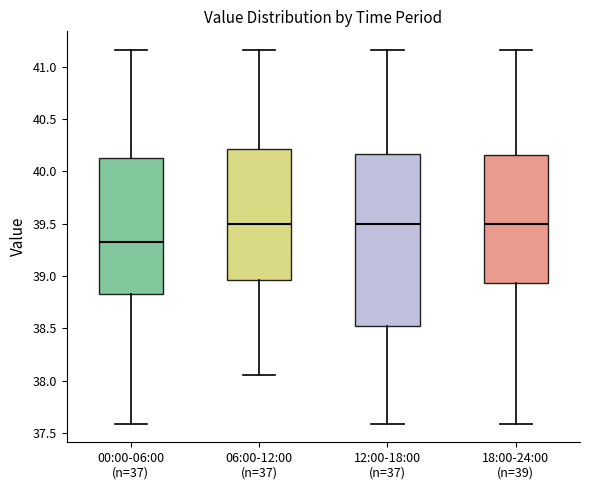

Which box is the tallest, from its lower edge to its upper edge?

12:00-18:00 (n=37)